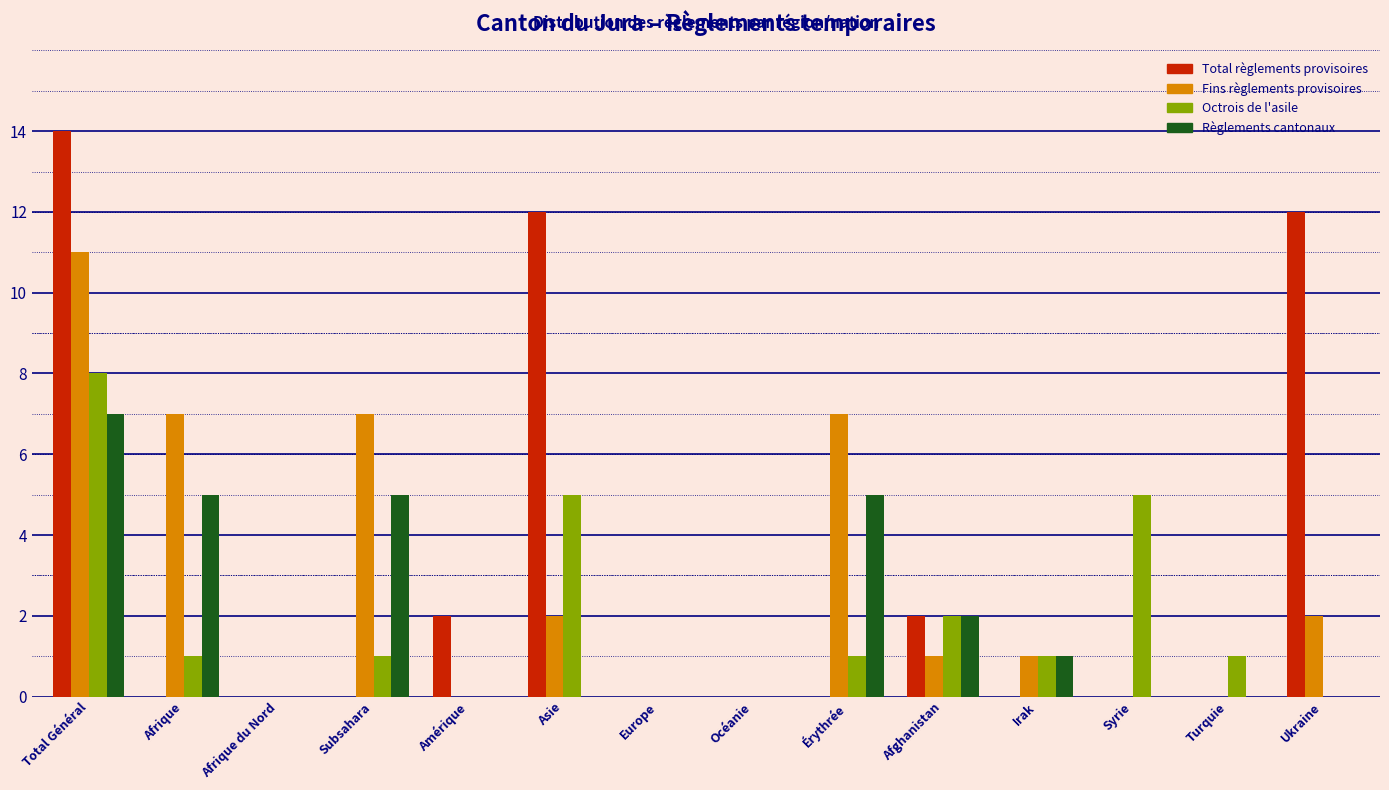

At which category is the sum across all series the highest?

Total Général